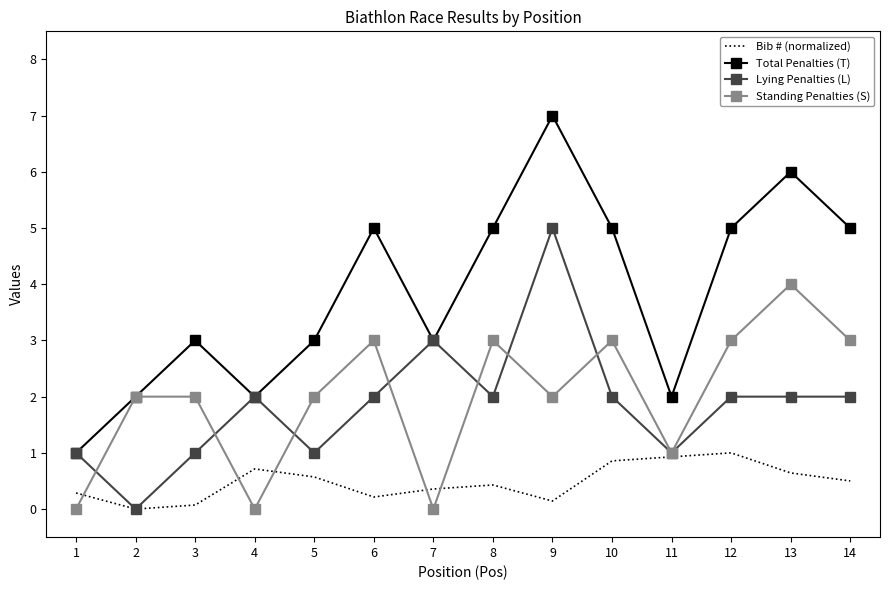

The Bib # (normalized) series shows 0.4 at 7. True or false?

True